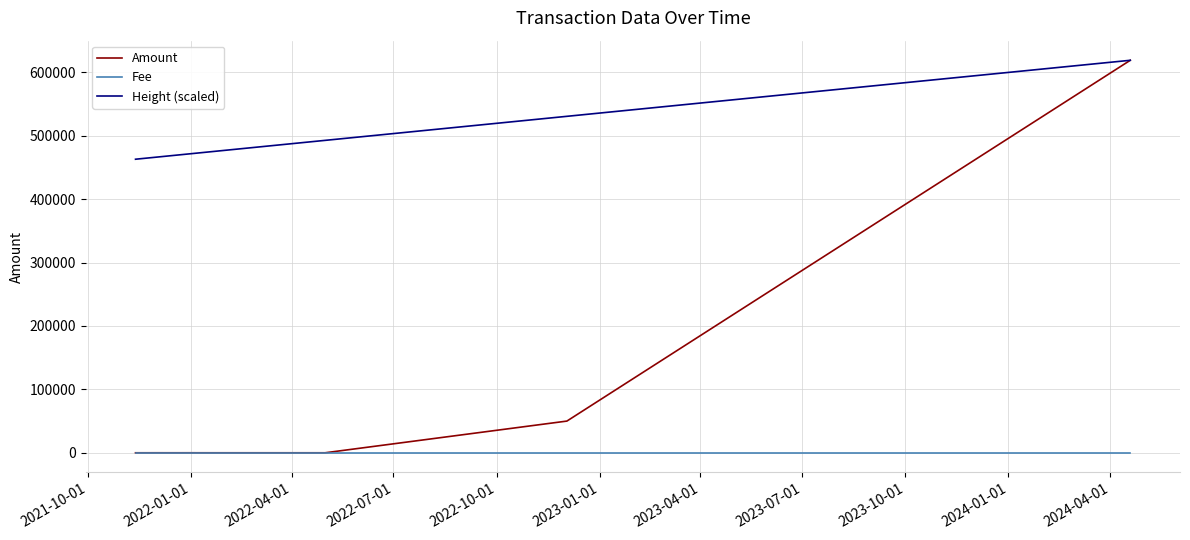

True or false: Height (scaled) and Fee cross at least once.

False